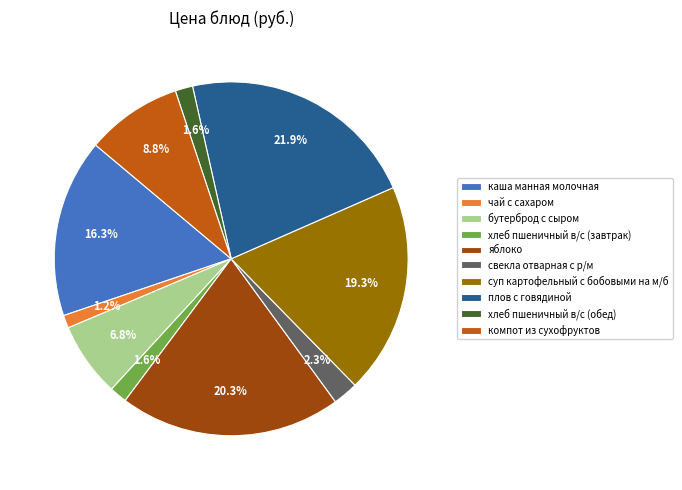

To the nearest percent, what is the difference between the суп картофельный с бобовыми на м/б and свекла отварная с р/м slice percentages?

17%